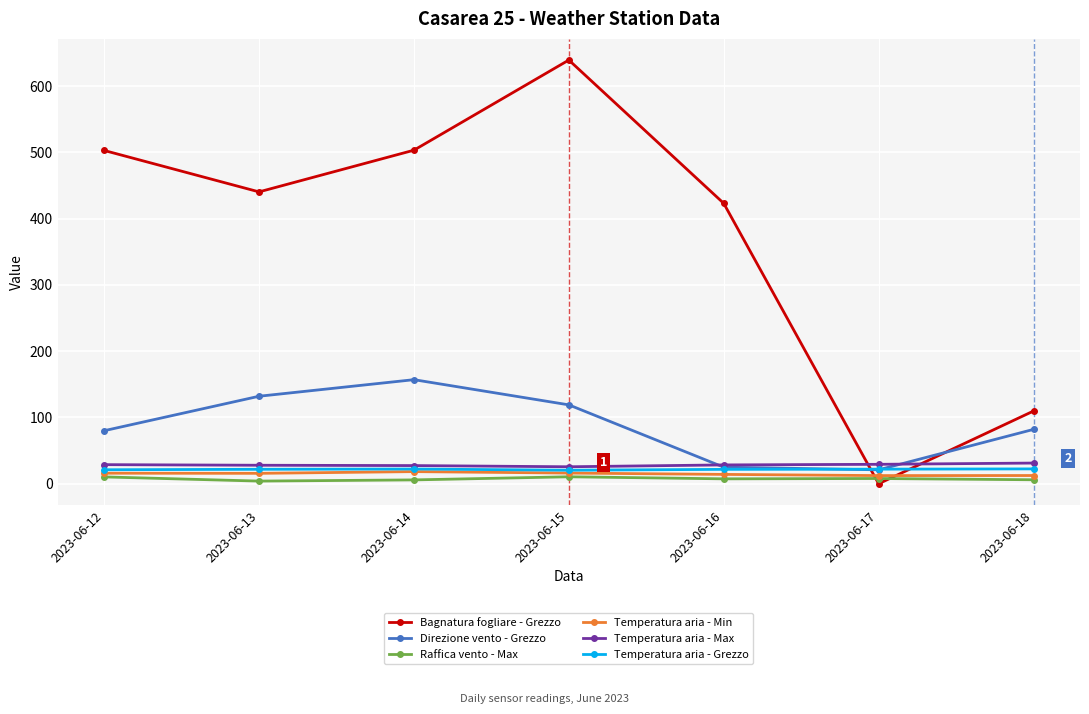

What is the maximum value for Bagnatura fogliare - Grezzo?

639.2